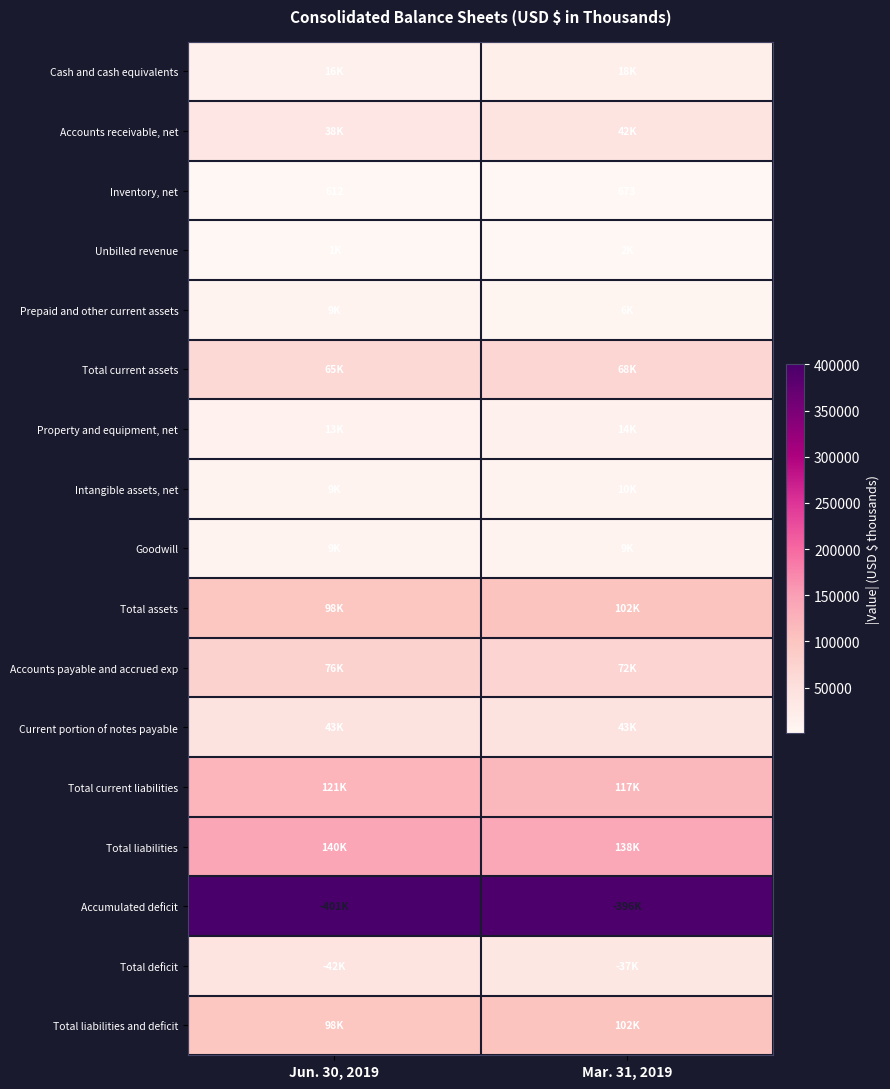

The Inventory, net series shows 612 at Jun. 30, 2019. True or false?

True